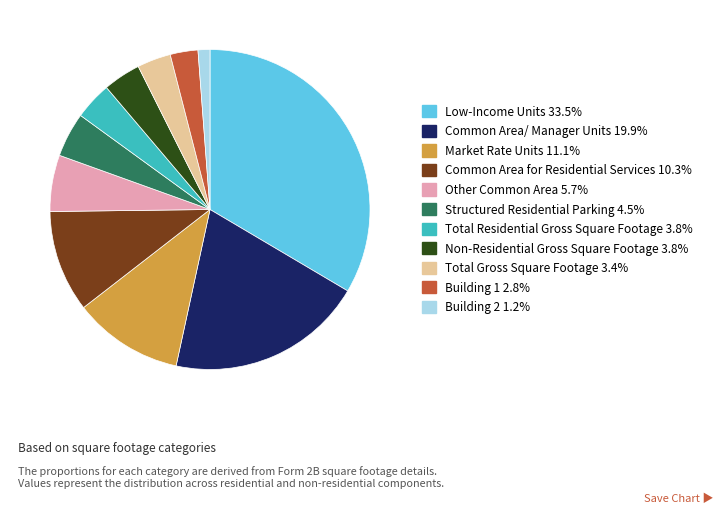

Which slice is the largest?

Low-Income Units